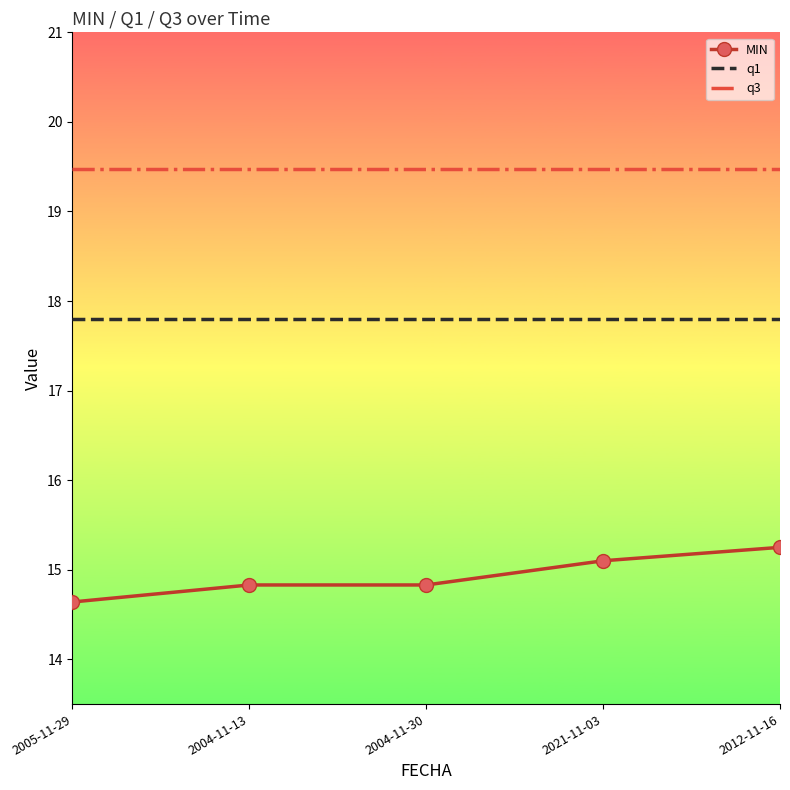

What is the maximum value shown in the chart?

19.5